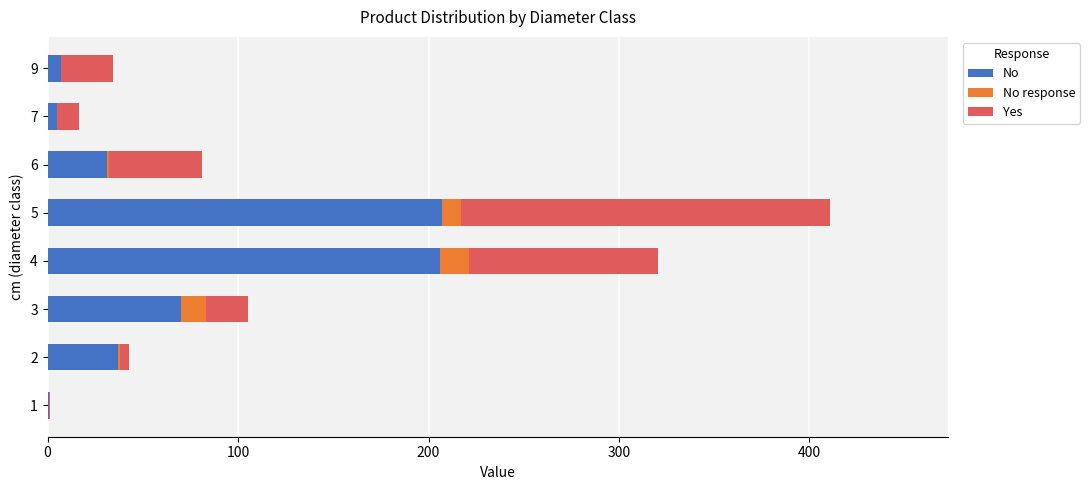

What is the sum of the No values at 5 and 4?

413.0